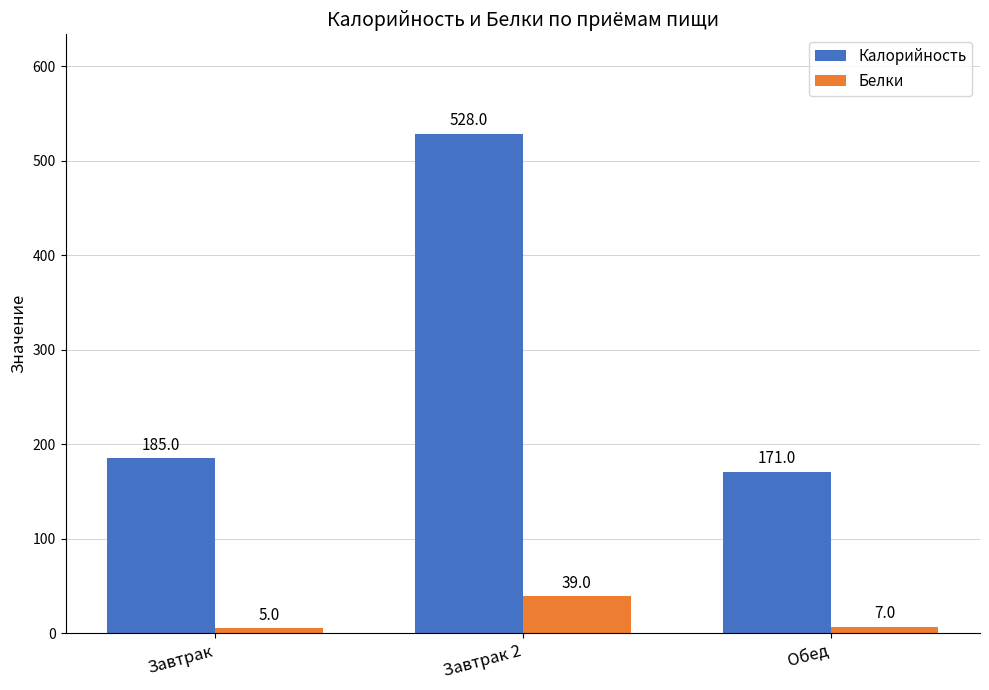

What is the label of the 3rd bar from the right?

Завтрак